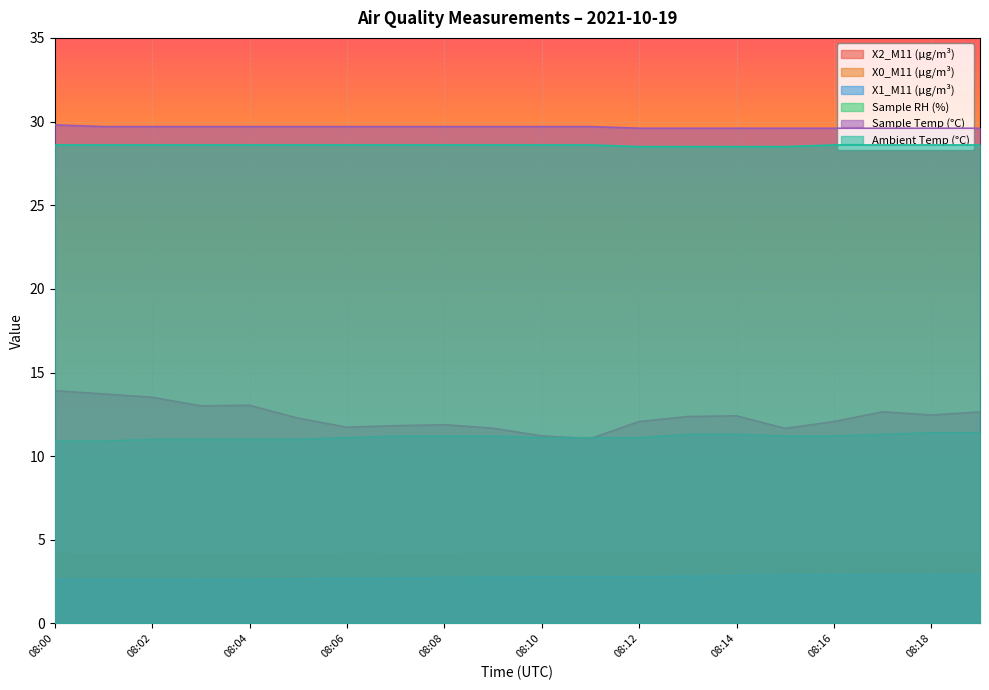

What is the sum of all X2_M11 (μg/m³) values?

247.2